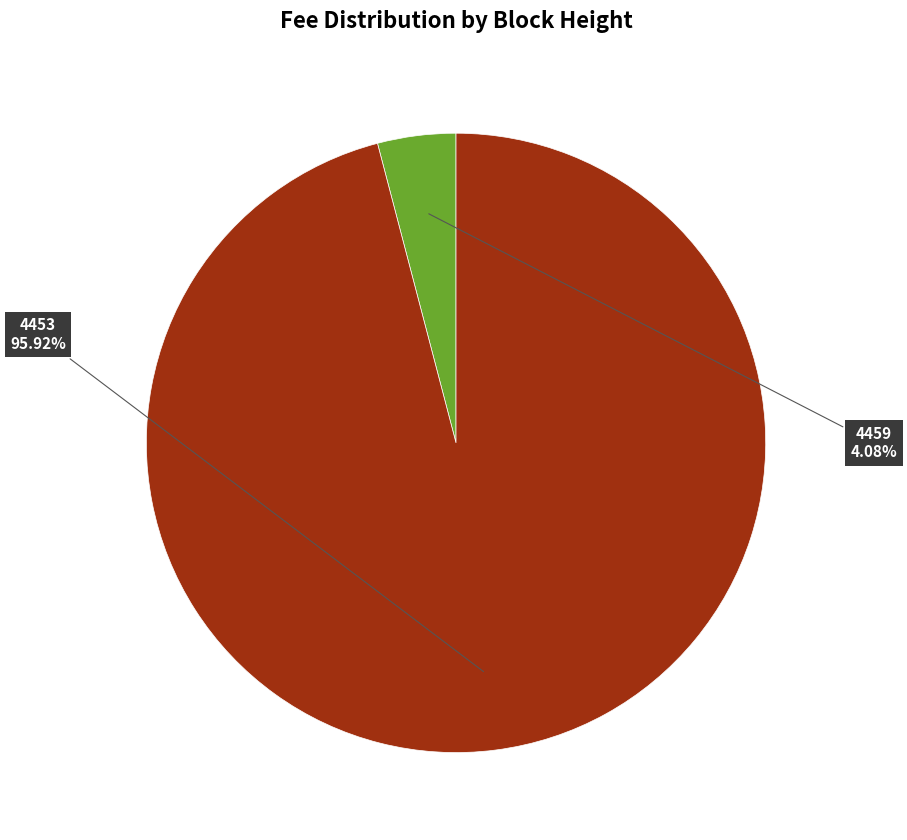

Is there a majority slice in this chart?

Yes